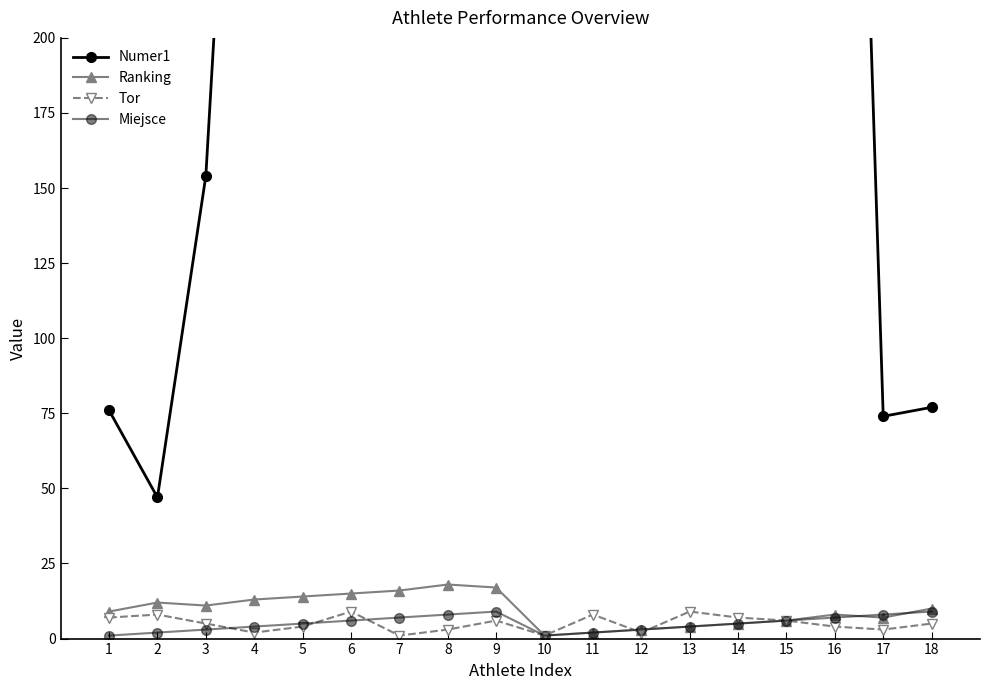

Where is Ranking nearest to the value 9?

1